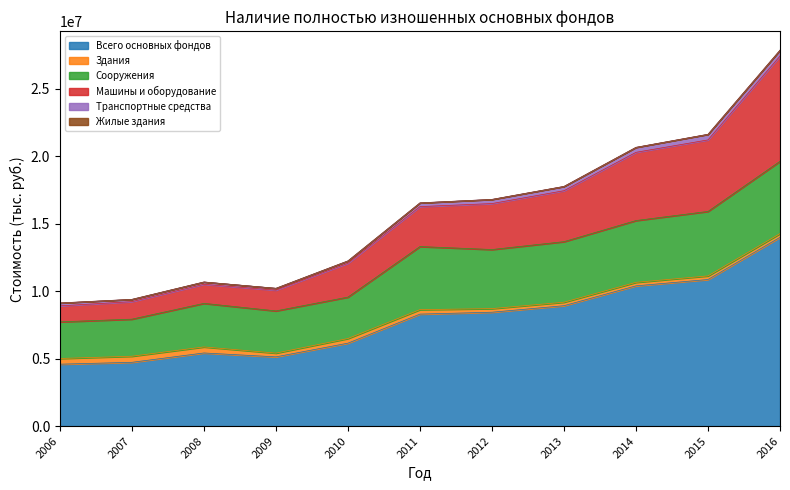

True or false: Транспортные средства and Жилые здания intersect in this chart.

False